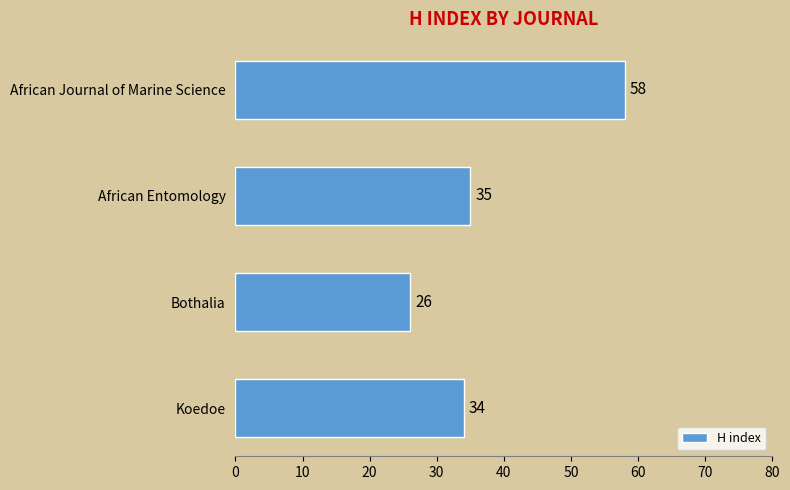

What position from the top is African Entomology?

2